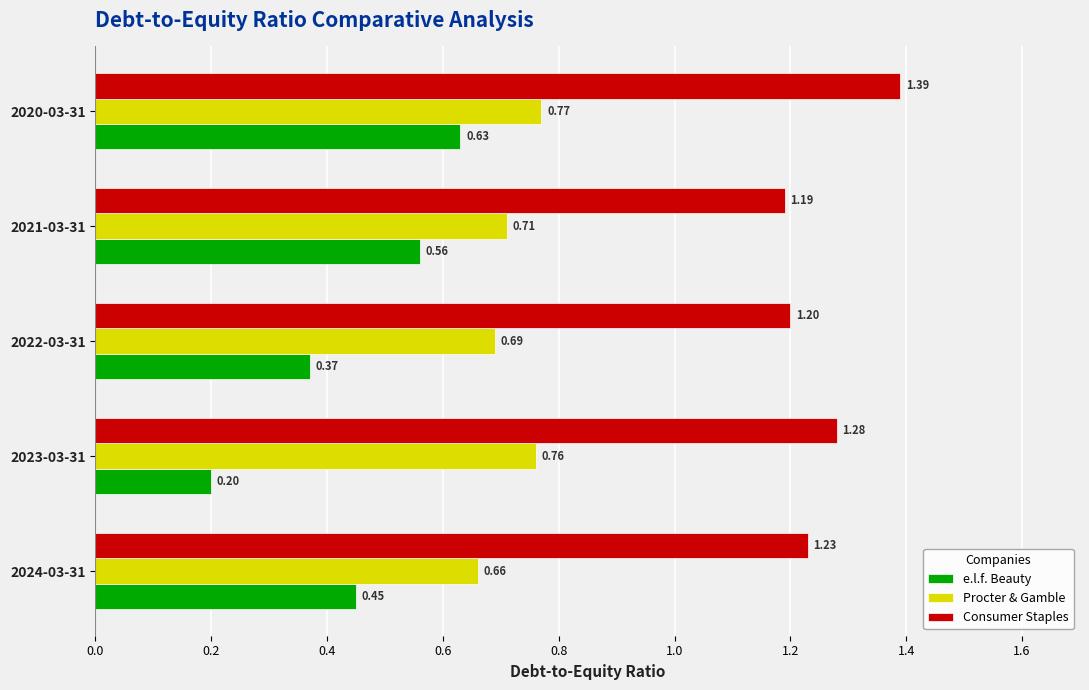

Is the value of Procter & Gamble at 2024-03-31 greater than the value of e.l.f. Beauty at 2022-03-31?

Yes